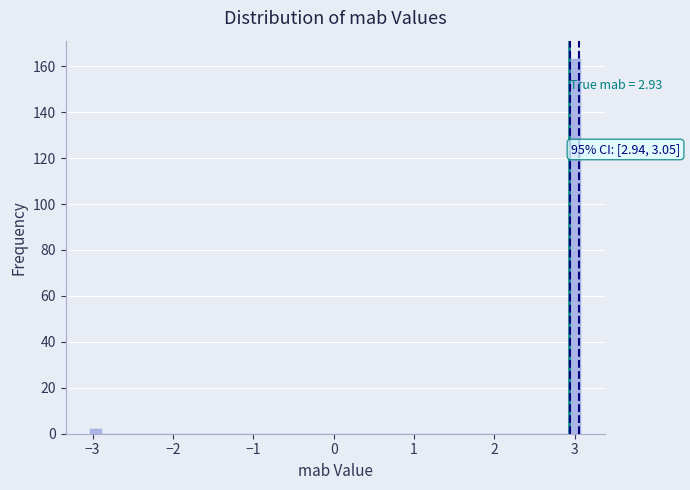

Read against the x-axis, roughly where is the centre of the tallest bar?

3.0